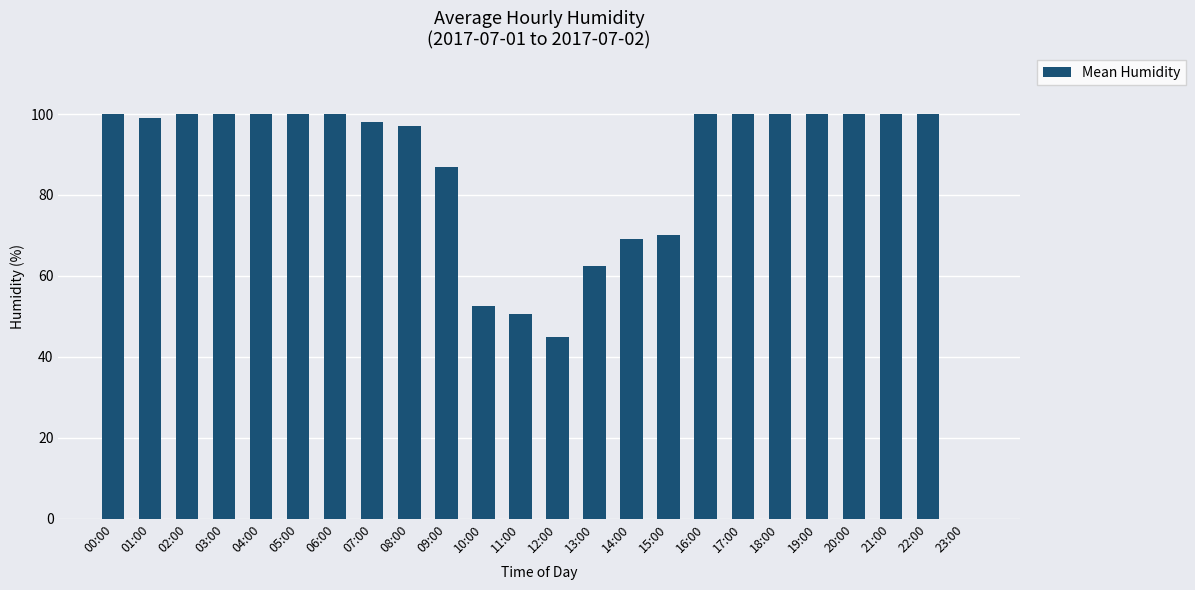

Reading left to right, what are all the values shown in this chart?

00:00=100.0	01:00=99.0	02:00=100.0	03:00=100.0	04:00=100.0	05:00=100.0	06:00=100.0	07:00=98.0	08:00=97.0	09:00=87.0	10:00=52.5	11:00=50.5	12:00=45.0	13:00=62.5	14:00=69.0	15:00=70.0	16:00=100.0	17:00=100.0	18:00=100.0	19:00=100.0	20:00=100.0	21:00=100.0	22:00=100.0	23:00=0.0